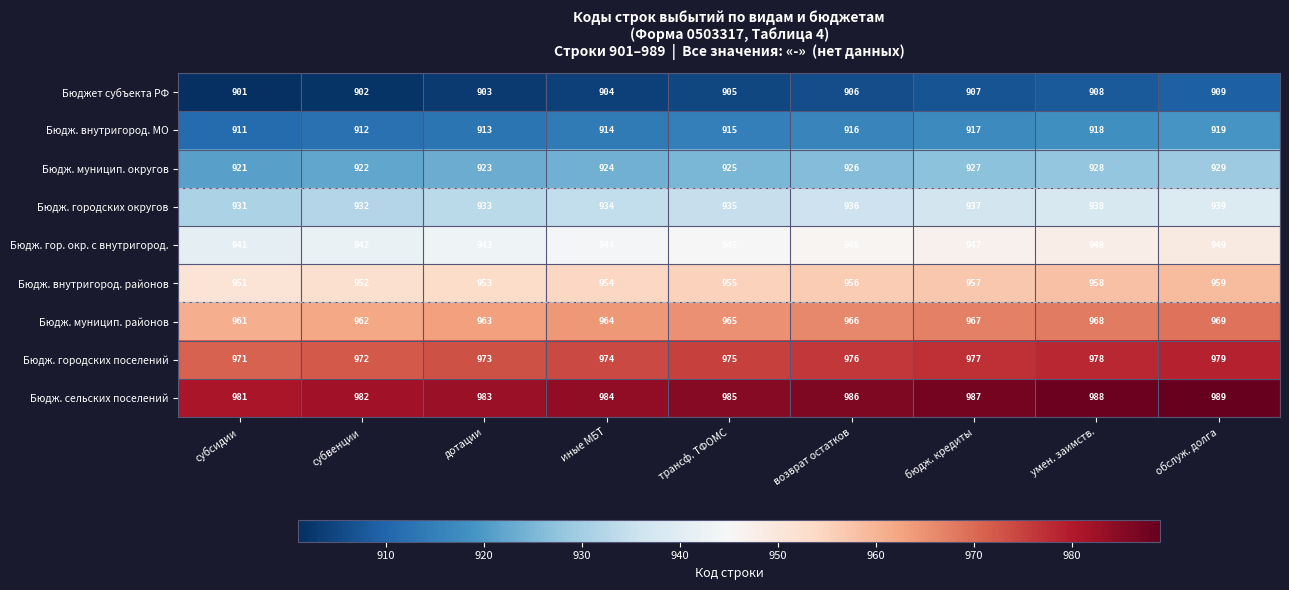

How many Бюдж. городских округов values are between 933 and 937?

5